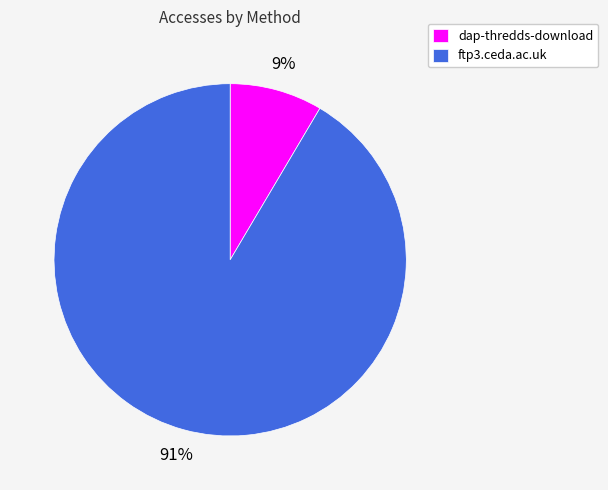

Which slice is the smallest?

dap-thredds-download